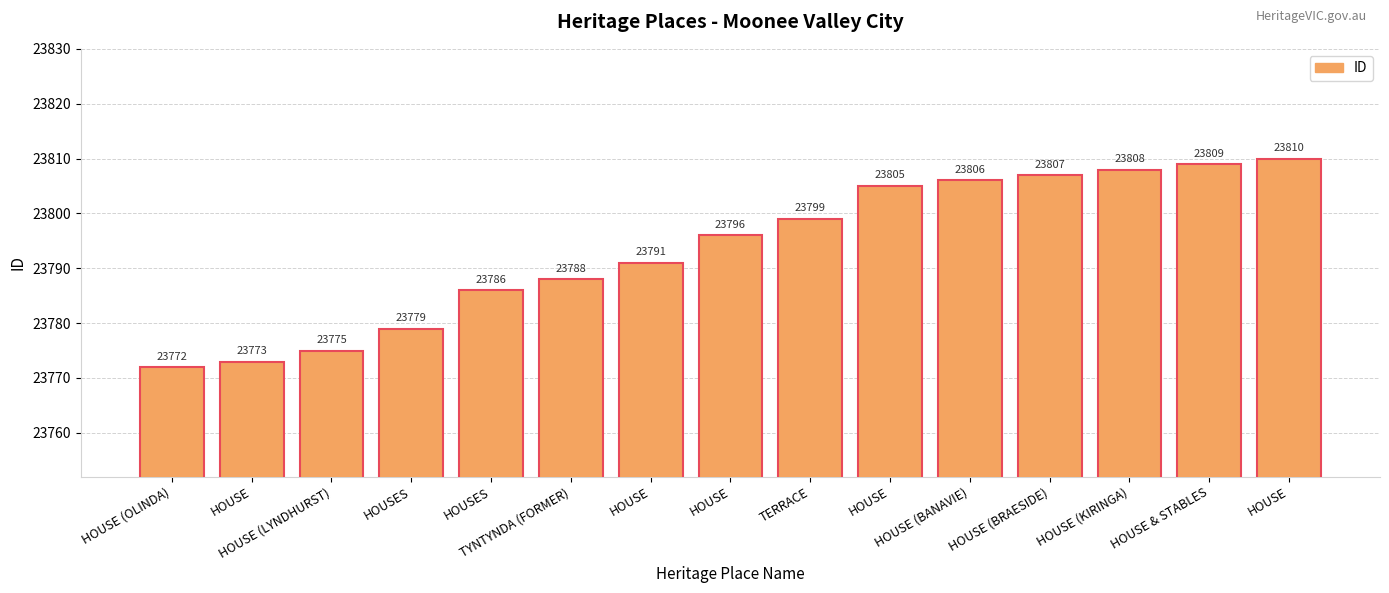

Does the chart contain any negative values?

No